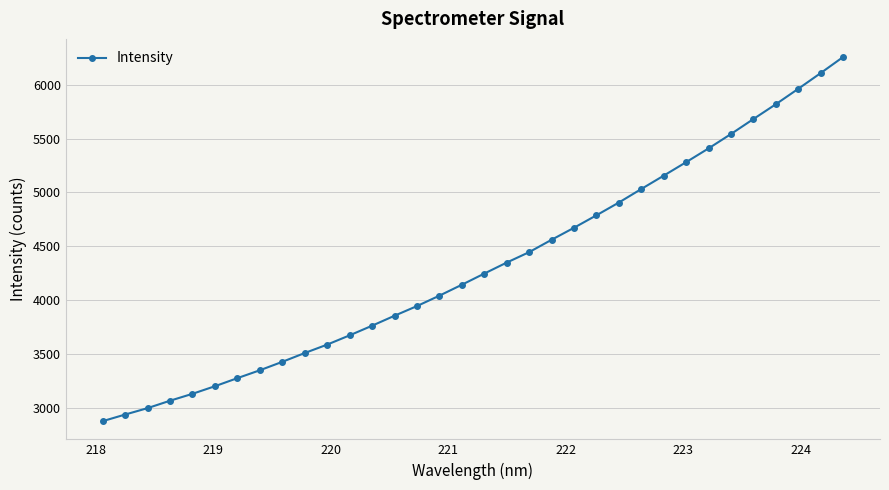

Does the chart display data point markers on the line(s)?

Yes